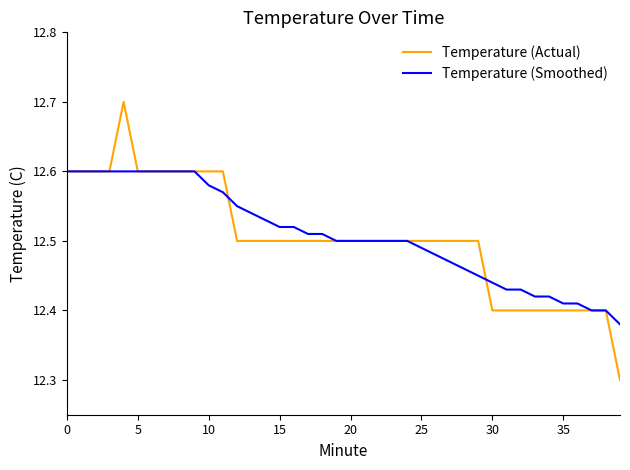

Which series has the widest spread of values?

Temperature (Actual)